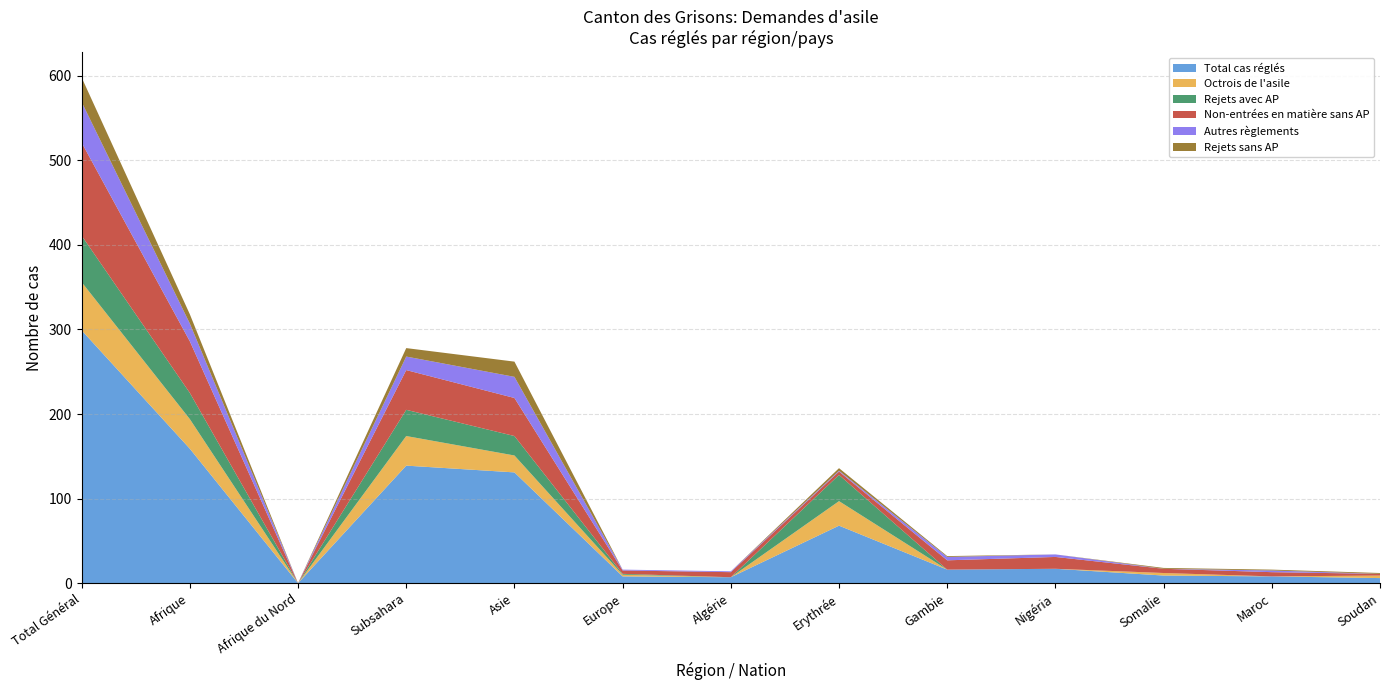

Reading right to left, what are all the values shown in this chart?

Total cas réglés: Soudan=6	Maroc=8	Somalie=9	Nigéria=17	Gambie=16	Erythrée=68	Algérie=7	Europe=8	Asie=131	Subsahara=139	Afrique du Nord=0	Afrique=159	Total Général=299
Octrois de l'asile: Soudan=3	Maroc=0	Somalie=3	Nigéria=0	Gambie=0	Erythrée=29	Algérie=0	Europe=2	Asie=20	Subsahara=35	Afrique du Nord=0	Afrique=35	Total Général=57
Rejets avec AP: Soudan=0	Maroc=0	Somalie=0	Nigéria=0	Gambie=0	Erythrée=31	Algérie=0	Europe=1	Asie=23	Subsahara=31	Afrique du Nord=0	Afrique=31	Total Général=55
Non-entrées en matière sans AP: Soudan=2	Maroc=5	Somalie=5	Nigéria=14	Gambie=11	Erythrée=4	Algérie=6	Europe=4	Asie=45	Subsahara=47	Afrique du Nord=0	Afrique=61	Total Général=110
Autres règlements: Soudan=0	Maroc=2	Somalie=0	Nigéria=3	Gambie=4	Erythrée=1	Algérie=1	Europe=1	Asie=25	Subsahara=16	Afrique du Nord=0	Afrique=21	Total Général=48
Rejets sans AP: Soudan=1	Maroc=1	Somalie=1	Nigéria=0	Gambie=1	Erythrée=3	Algérie=0	Europe=0	Asie=18	Subsahara=10	Afrique du Nord=0	Afrique=11	Total Général=29